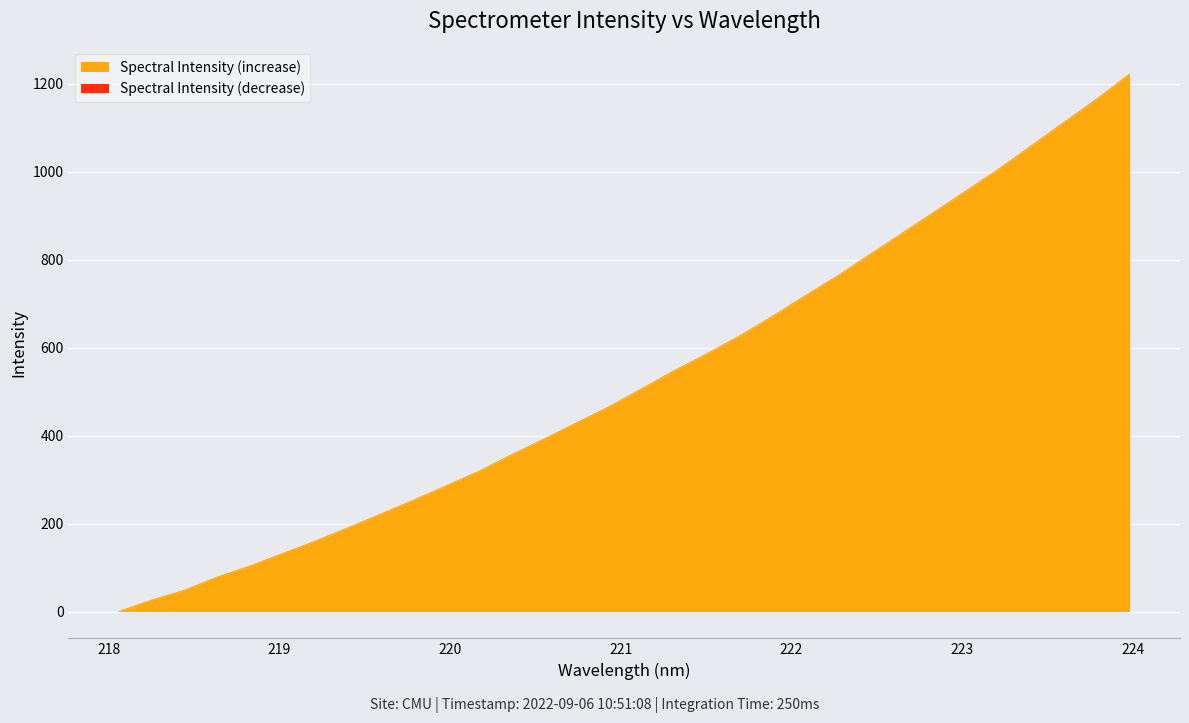

Reading left to right, transcribe all the data shown in this chart.

0.0	25.6	48.0	77.8	102.9	131.1	159.4	189.6	220.6	252.1	284.7	317.5	355.1	391.0	428.0	464.8	505.2	546.5	585.0	625.2	669.5	716.0	761.4	810.3	859.1	908.1	957.3	1006.9	1059.8	1112.9	1165.7	1221.7